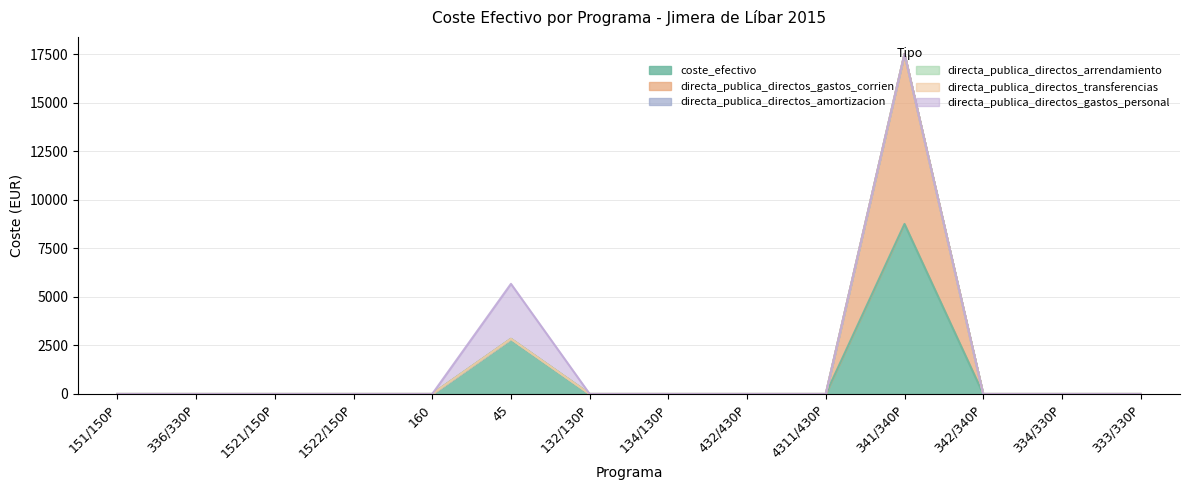

What are all the series names shown in the legend?

coste_efectivo, directa_publica_directos_gastos_corrien, directa_publica_directos_amortizacion, directa_publica_directos_arrendamiento, directa_publica_directos_transferencias, directa_publica_directos_gastos_personal